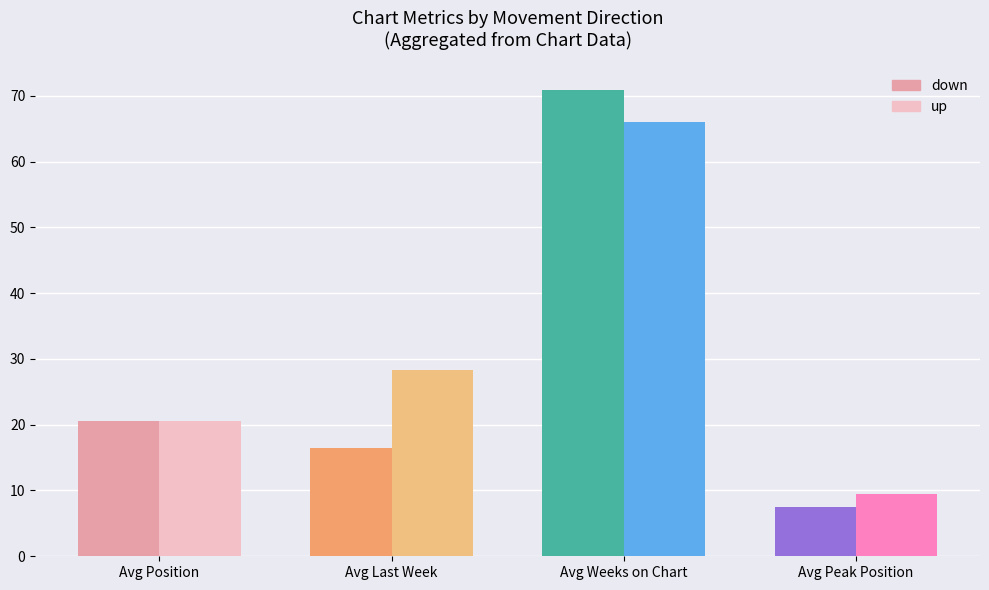

What is the label of the 1st bar from the right?

up